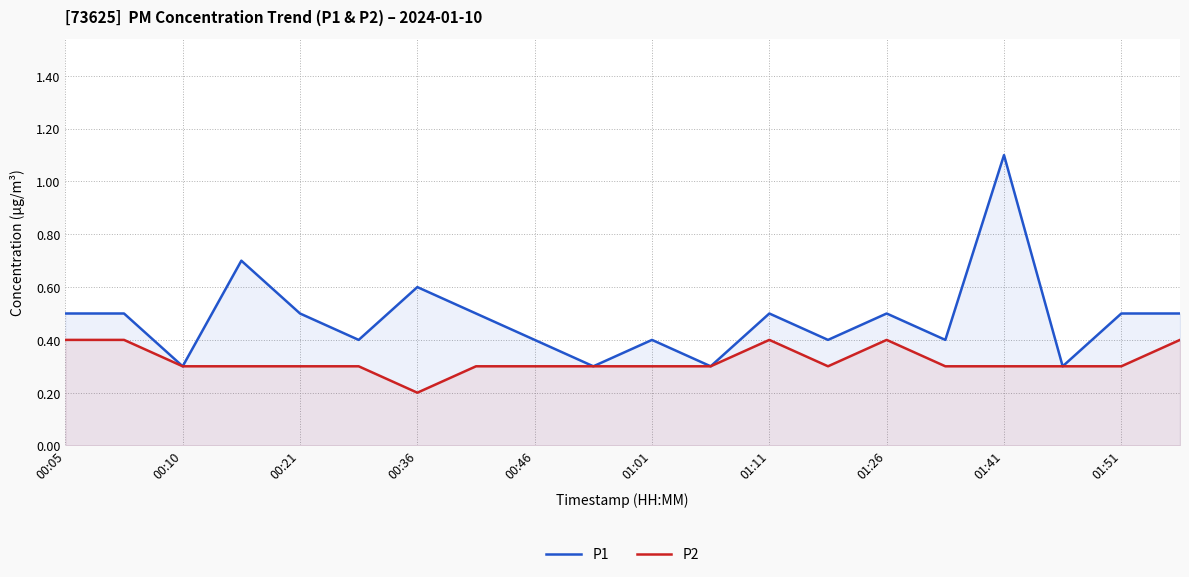

What value does the P2 series have at 01:01?

0.3